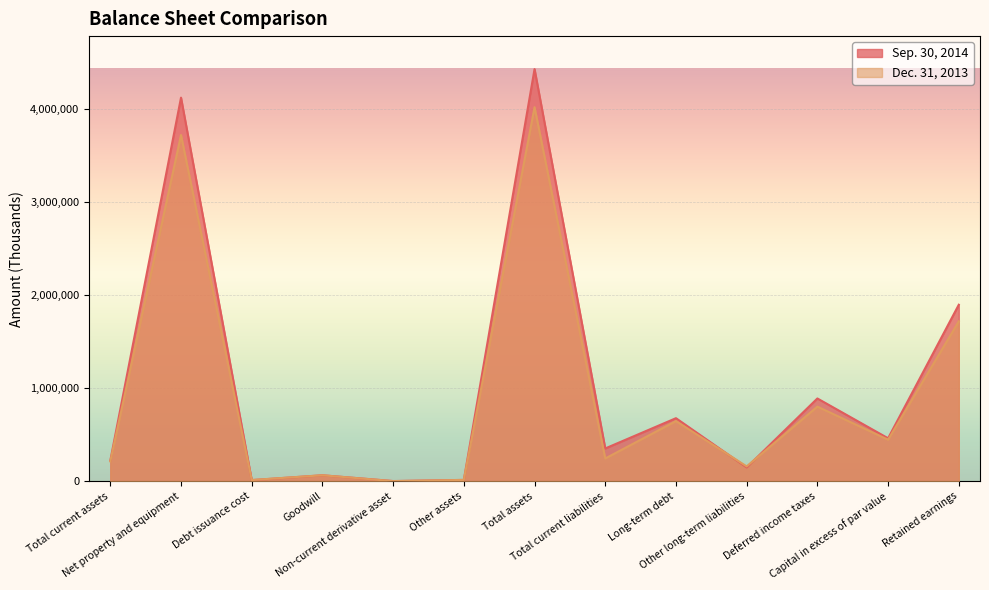

At which label is Dec. 31, 2013 closest to 2011195?

Retained earnings